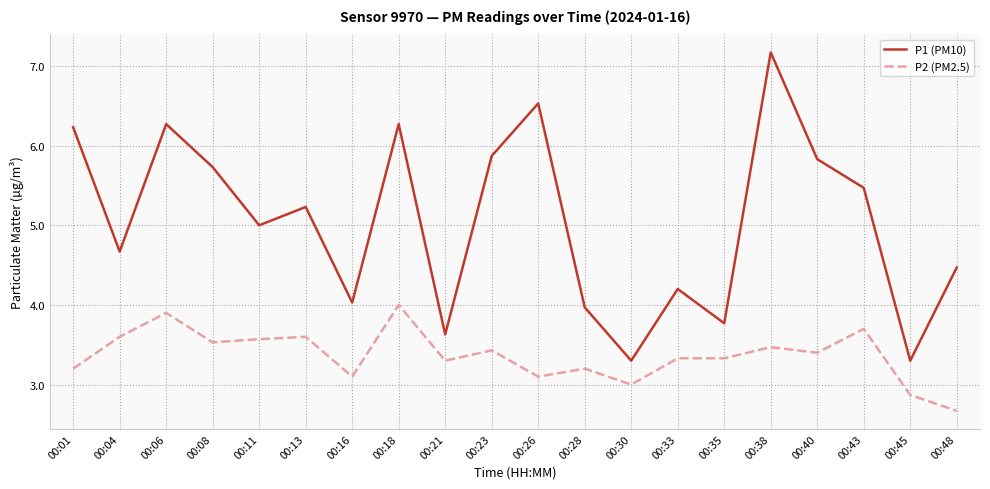

True or false: P2 (PM2.5) has a value of 3.2 at 00:28.

True